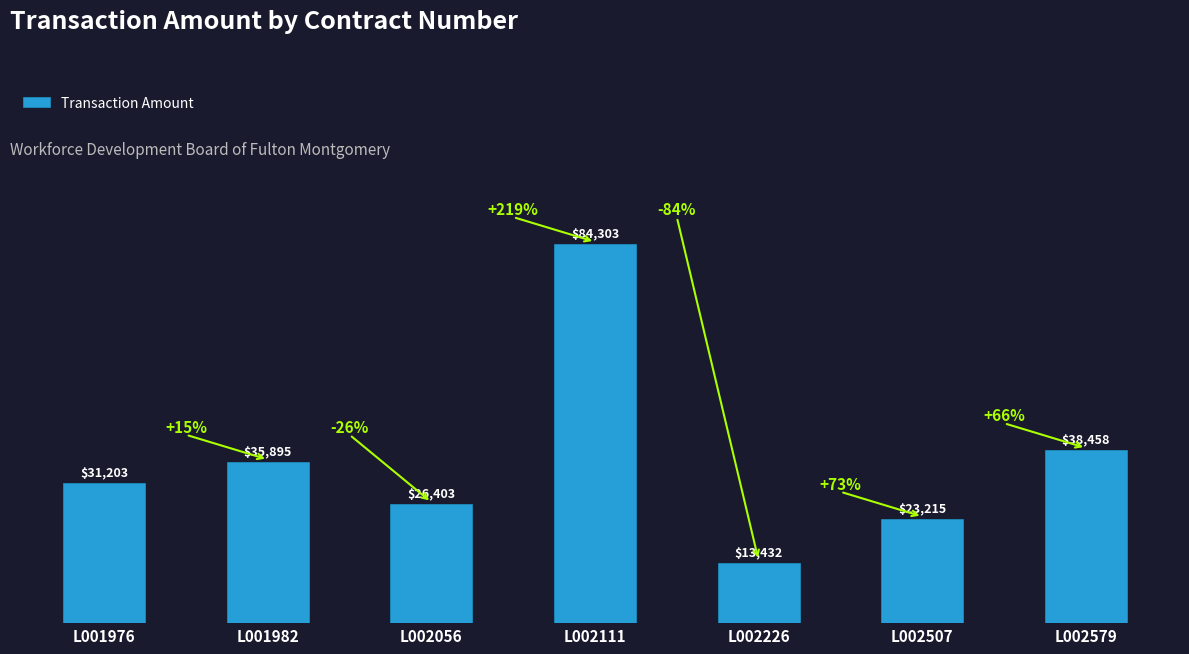

Rank the categories by value from highest to lowest.

L002111, L002579, L001982, L001976, L002056, L002507, L002226